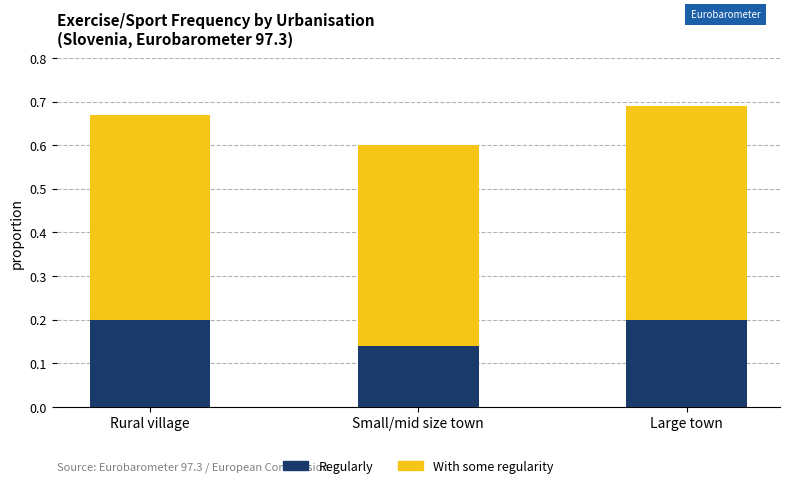

At which label does Regularly reach its minimum?

Small/mid size town